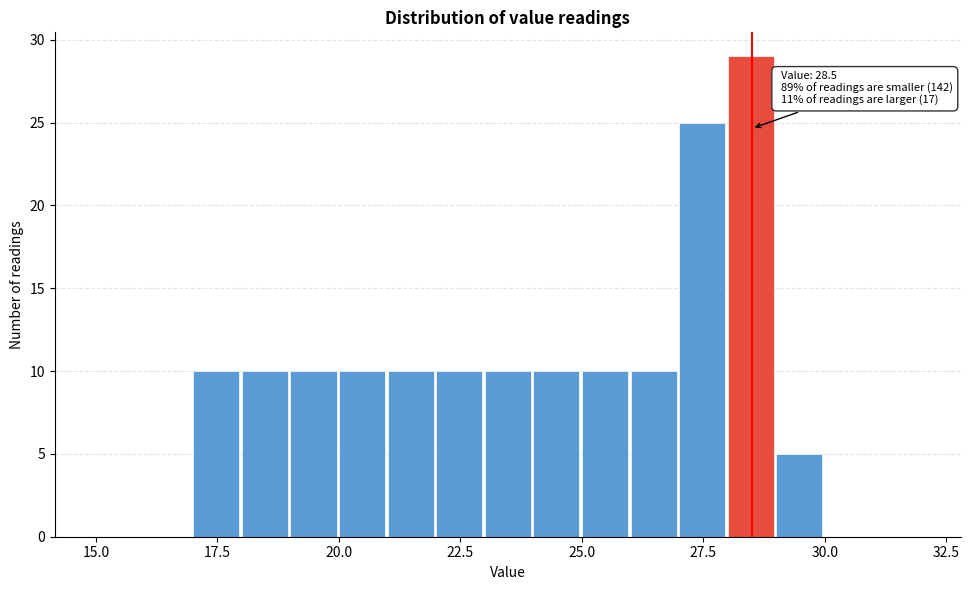

Around what value on the x-axis is the tallest bar? Give the approximate position of its centre, as read against the axis.

28.5